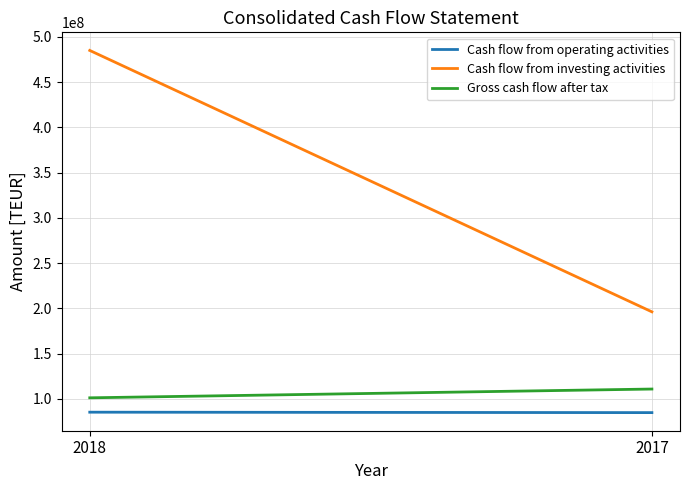

What is the value of the Cash flow from investing activities point at the 1st from the left?

484905000